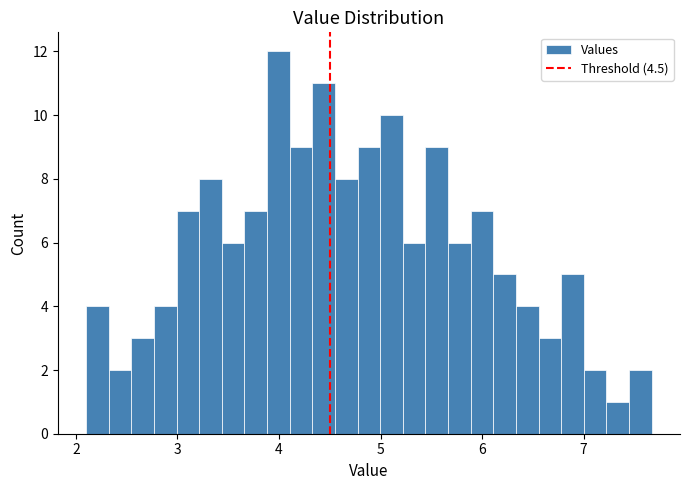

Around what value on the x-axis is the tallest bar? Give the approximate position of its centre, as read against the axis.

4.0